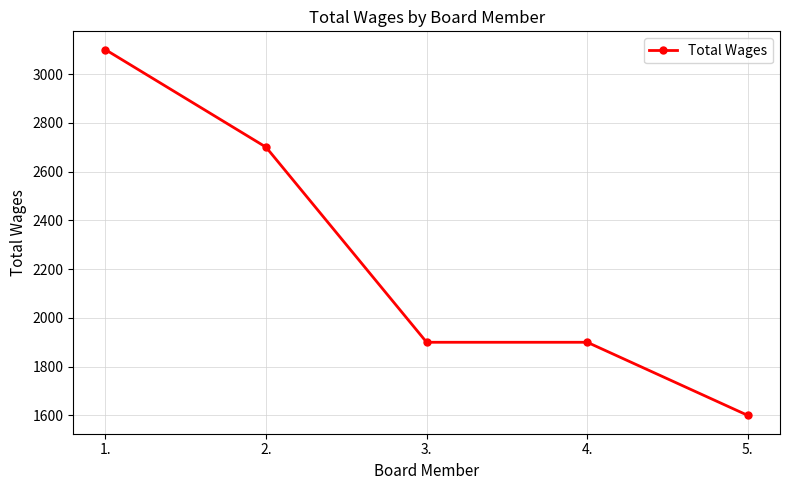

At which label does the data first exceed 1900?

1.